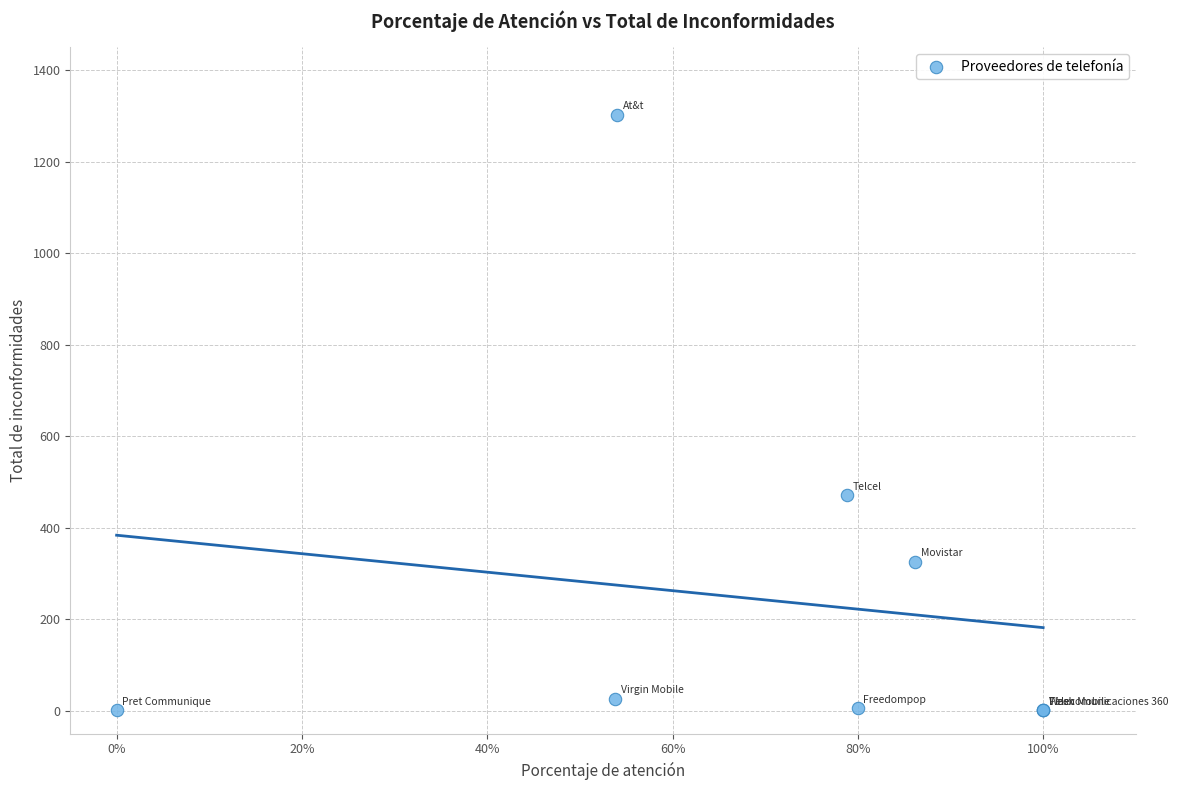

What Y value in the scatter plot is closest to 651?

471